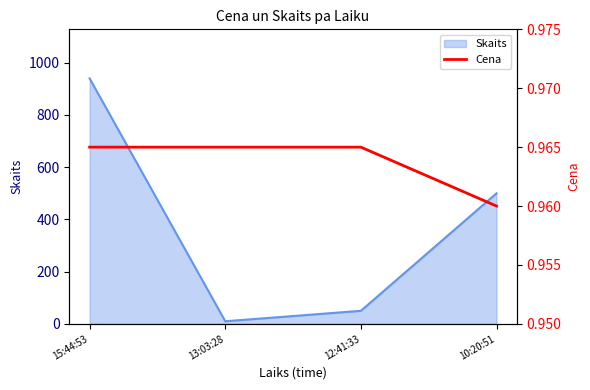

How many values are between 0 and 1?

4